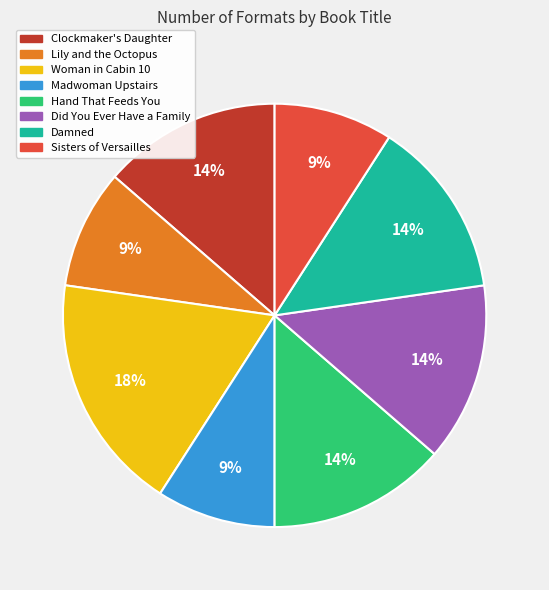

Combined, do Did You Ever Have a Family and Woman in Cabin 10 account for over 50%?

No